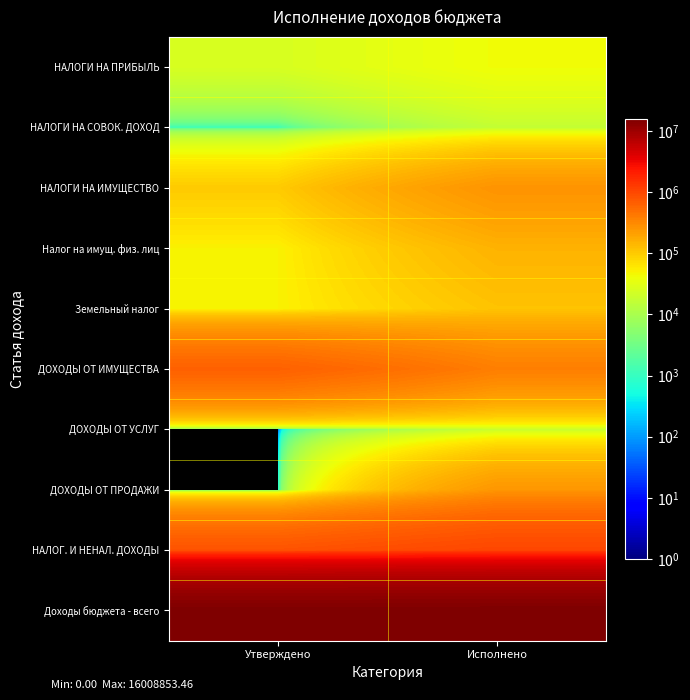

How many series are shown in this chart?

10